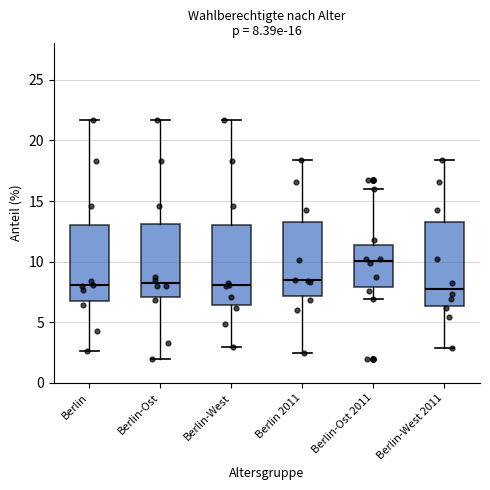

Which box has the highest median line?

Berlin-Ost 2011